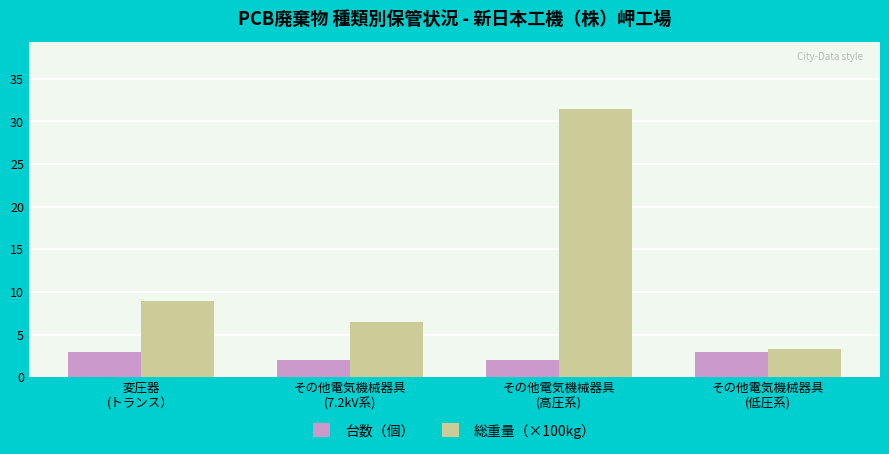

What is the greatest value displayed?

31.5